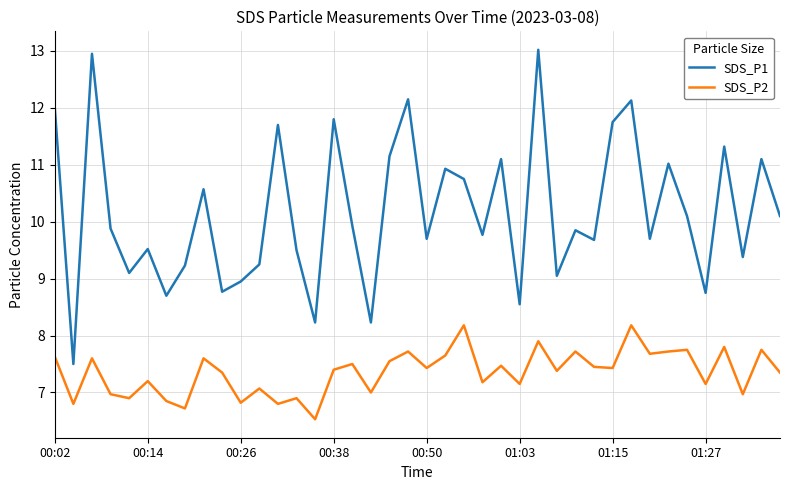

How many lines are shown in the chart?

2